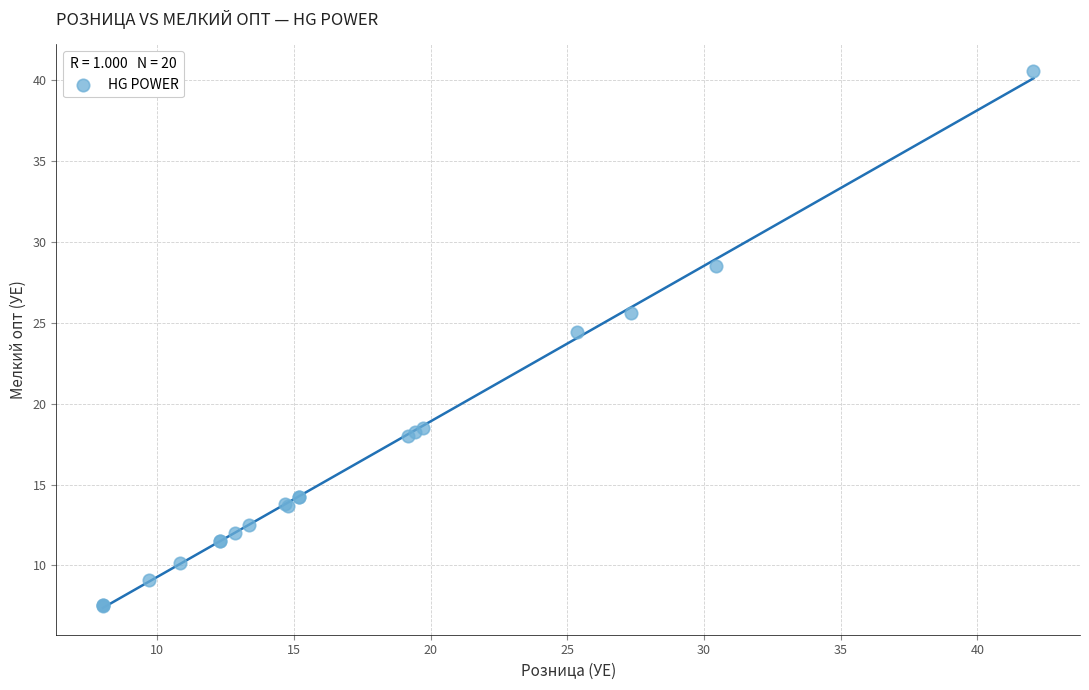

What Y value in the scatter plot is closest to 24?

24.4